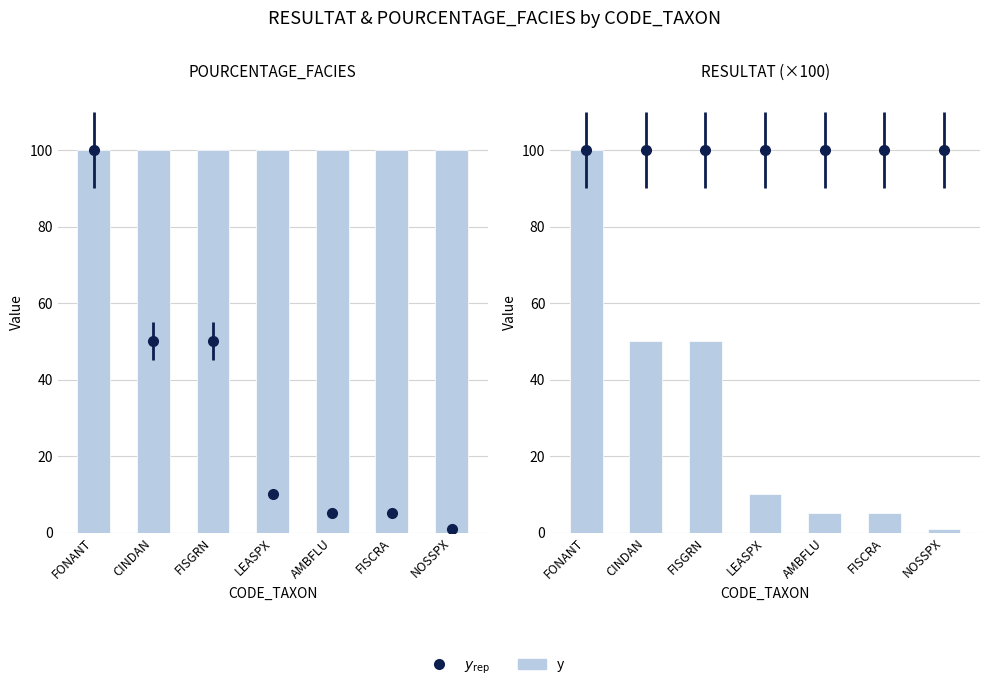

List the labels in order of value, largest first.

FONANT, CINDAN, FISGRN, LEASPX, AMBFLU, FISCRA, NOSSPX